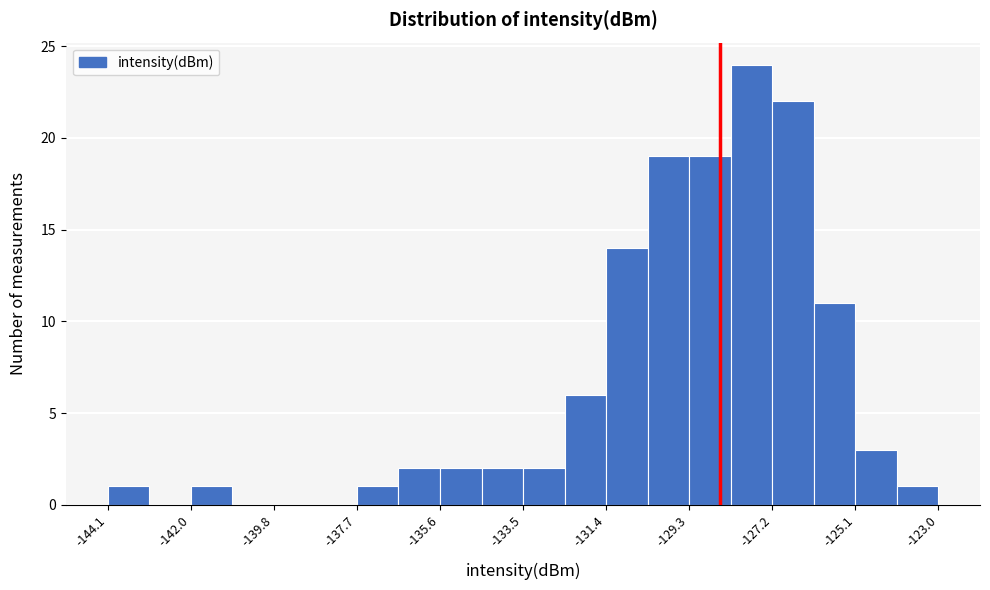

Around what value on the x-axis is the tallest bar? Give the approximate position of its centre, as read against the axis.

-127.5